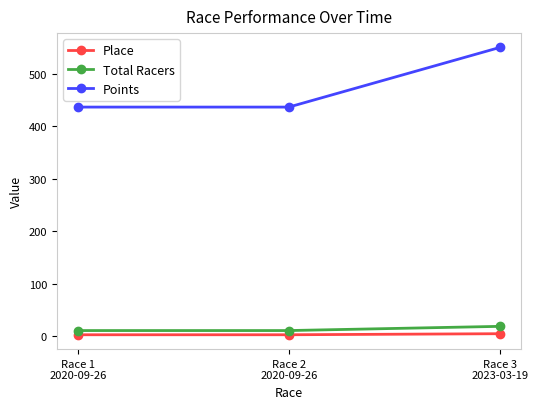

What is the lowest value of the Points series?

436.5